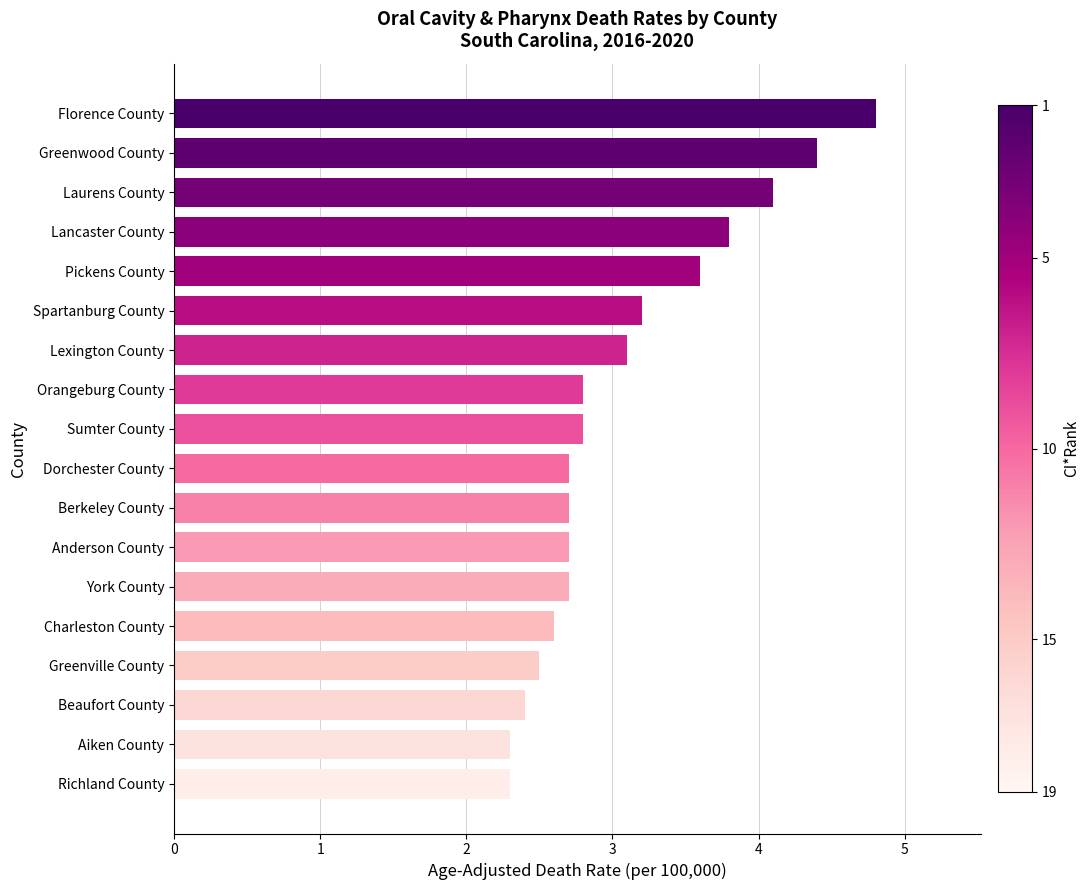

The chart shows a value of 2.3 at Richland County. True or false?

True